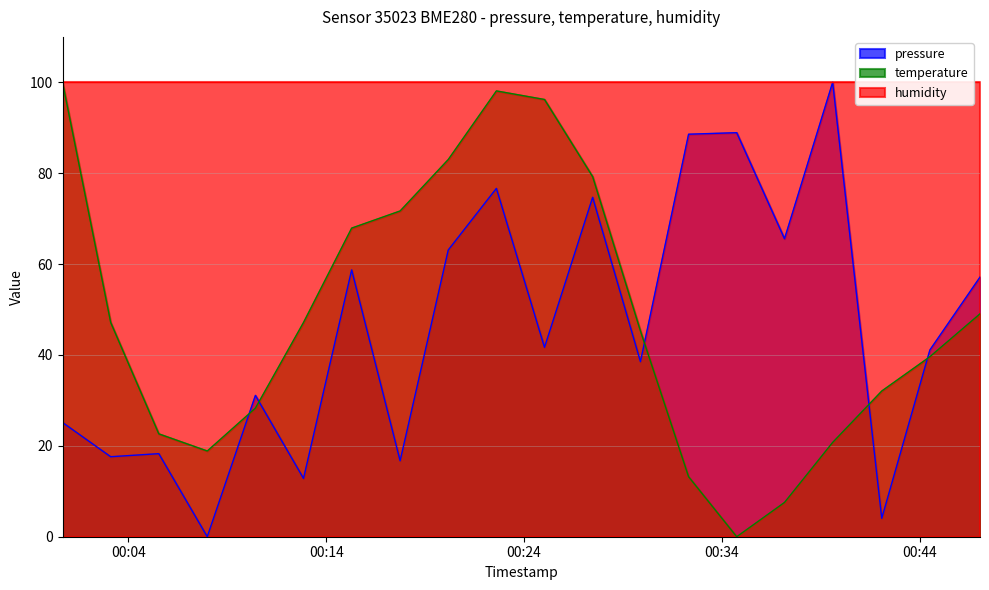

How many values in the temperature series are below 47?

10